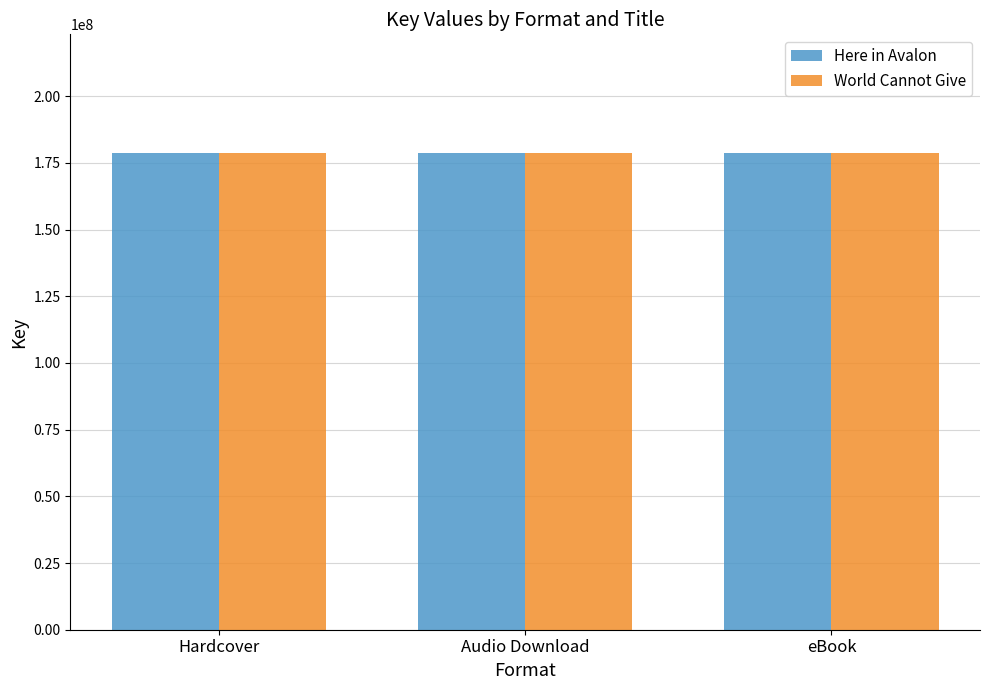

What is the total value across all series at Hardcover?

357055359